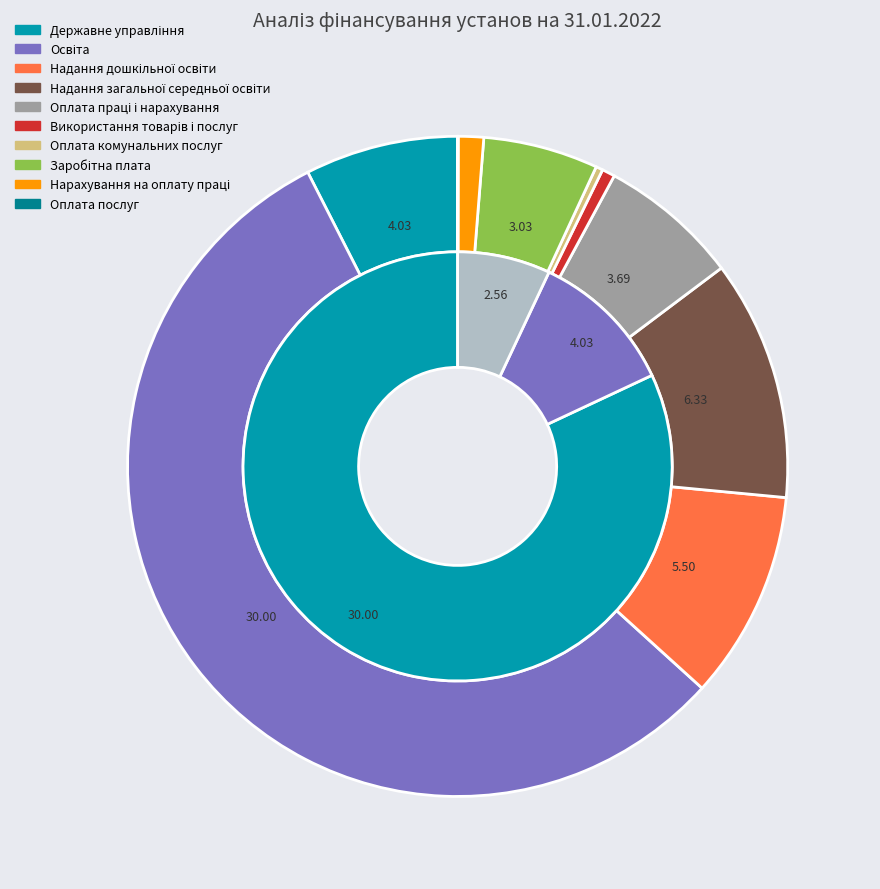

To the nearest percent, what is the difference between the largest and smallest slice percentages?

56%